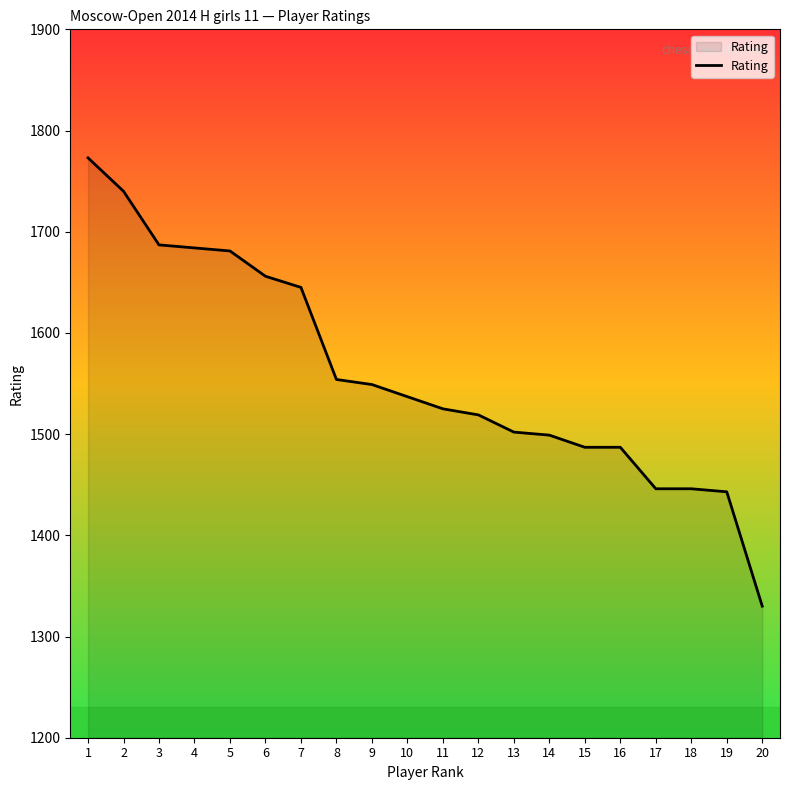

At which category does the chart reach its minimum across all series?

20